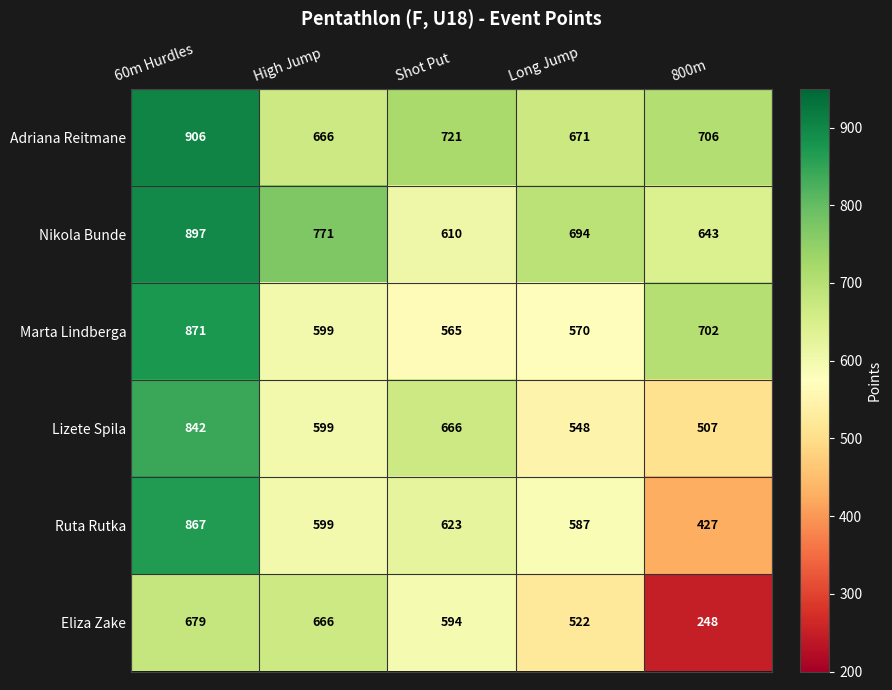

What is the sum of the Lizete Spila values at 60m Hurdles and Shot Put?

1508